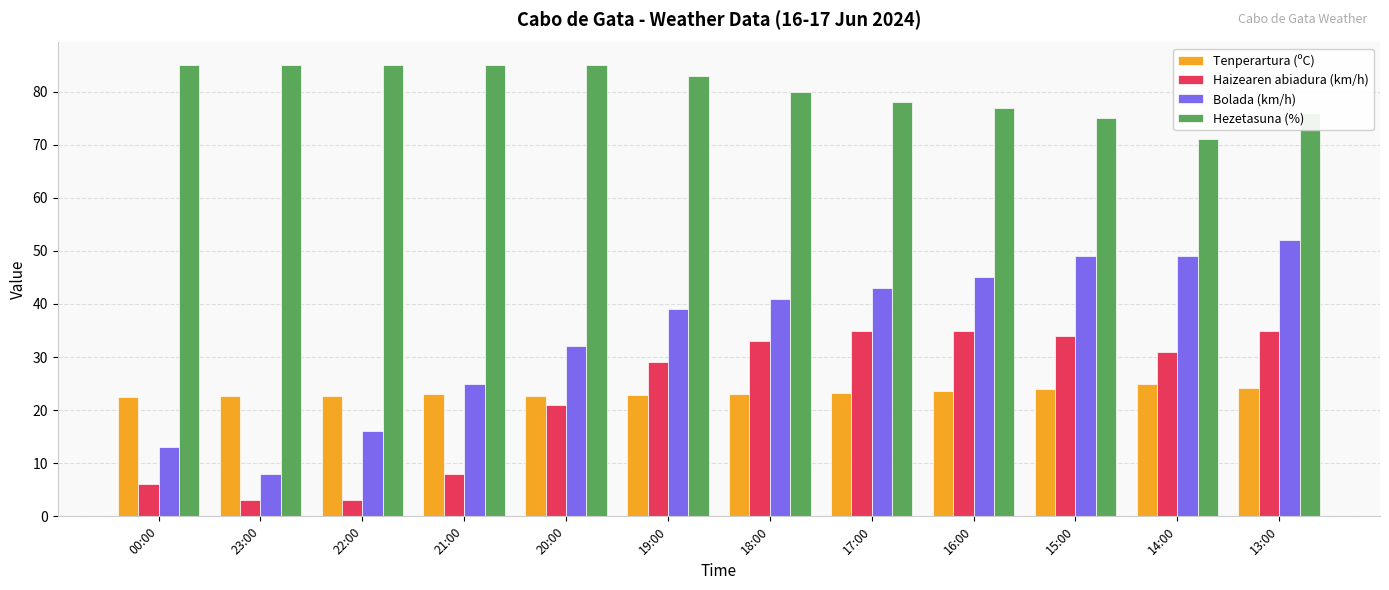

What is the label of the 2nd bar from the left?

23:00